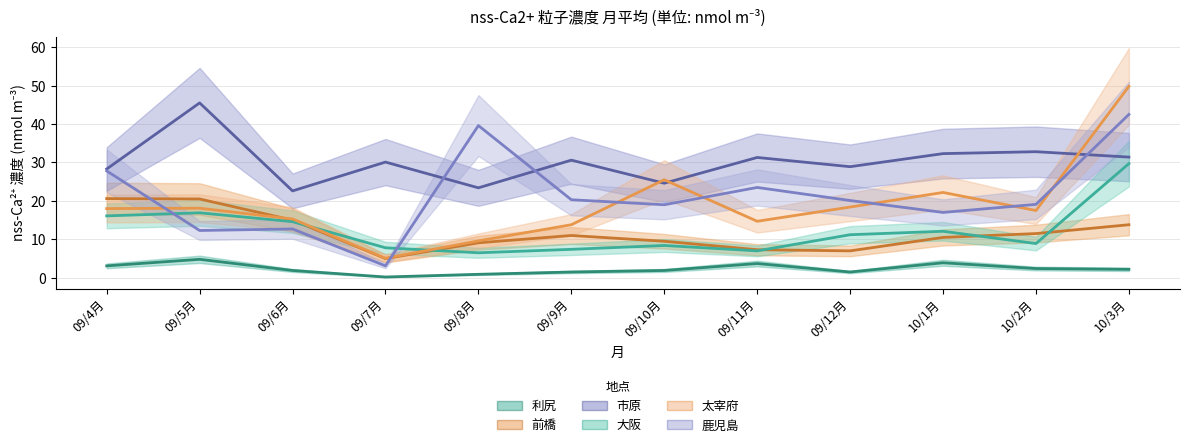

The value of 利尻 at 09/7月 is 0.3. True or false?

False